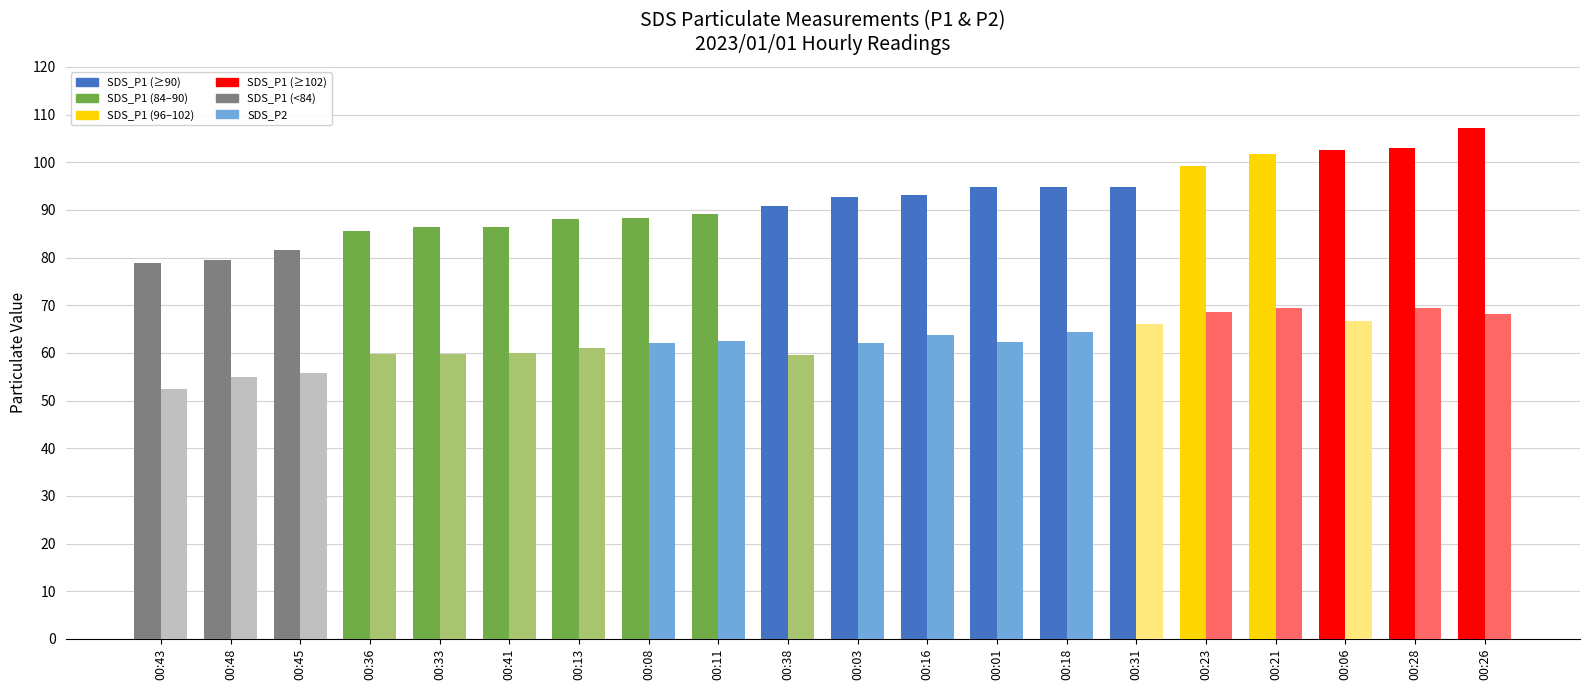

What is the label of the 4th bar from the left?

00:36